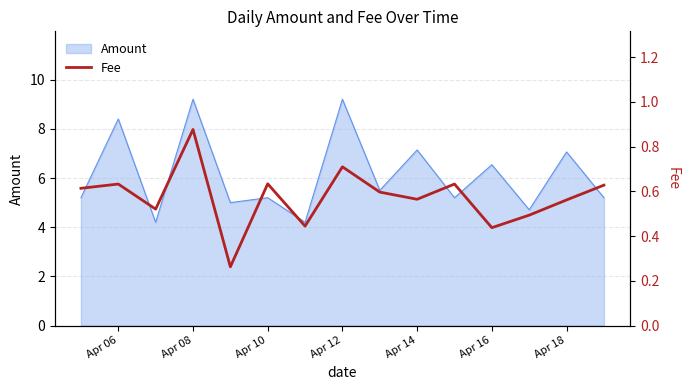

What is the lowest value of the Amount series?

4.2